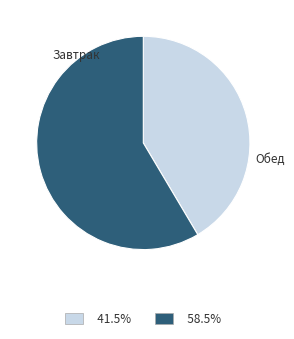

Is there any slice that represents more than half of the pie?

Yes